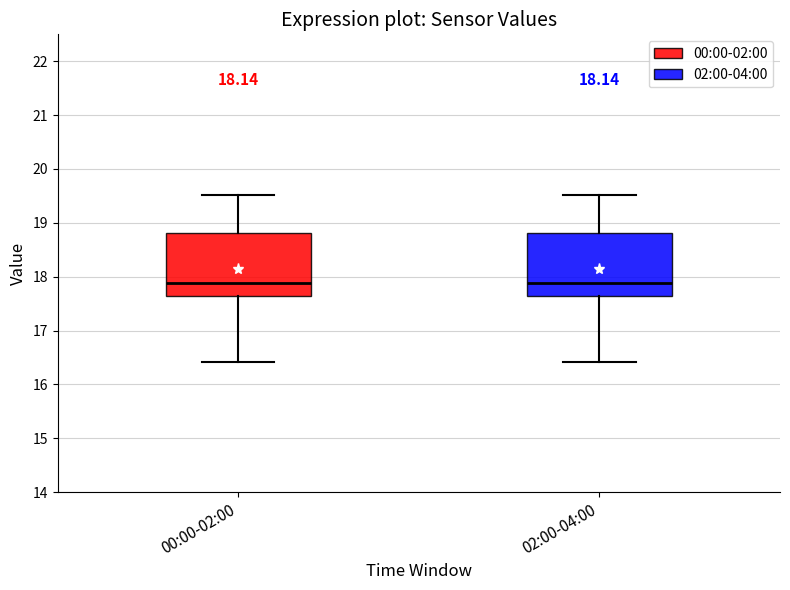

Where is the lower edge of the box for 02:00-04:00 on the y-axis? The values are not printed on the chart, so give them approximately, as read against the axis.

17.6